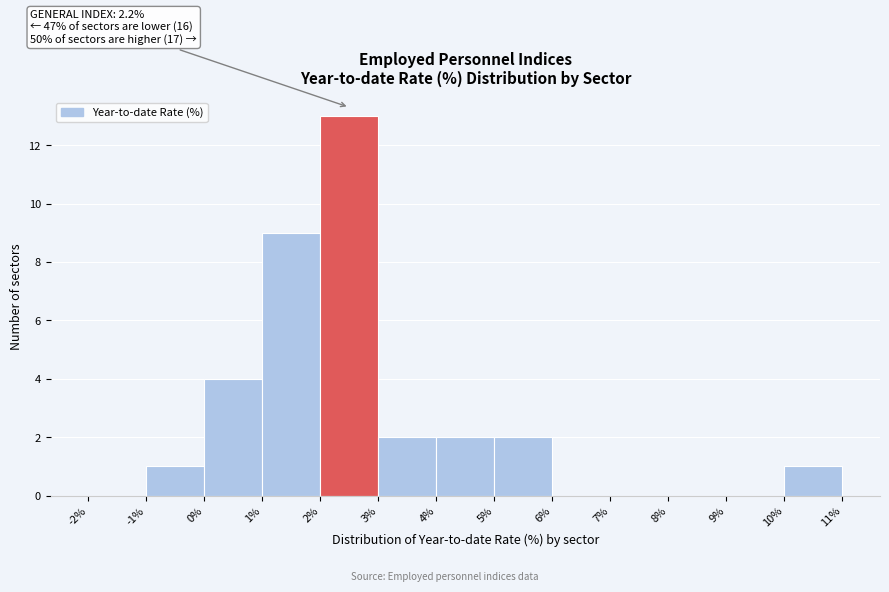

Over which range of the x-axis is the bar tallest?

2% to 3%